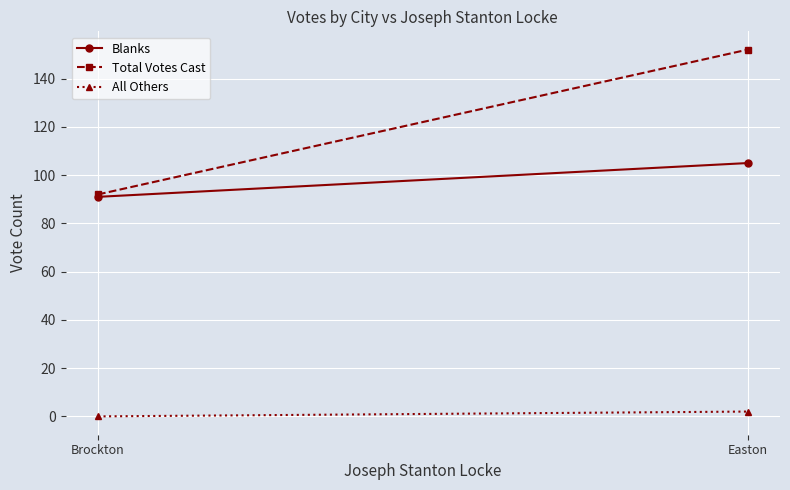

Reading left to right, list all the values displayed in this chart.

Blanks: Brockton=91	Easton=105
Total Votes Cast: Brockton=92	Easton=152
All Others: Brockton=0	Easton=2